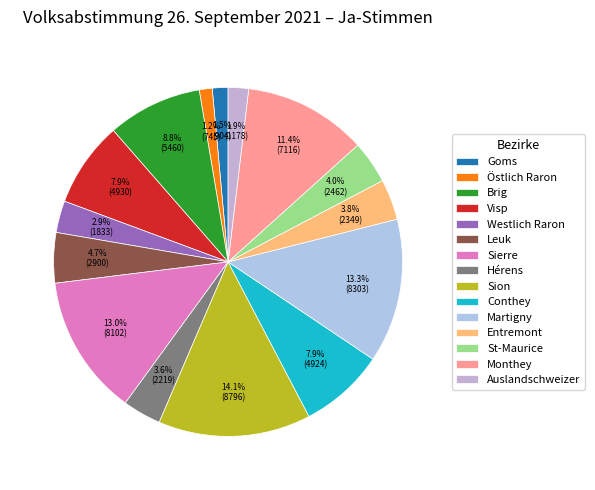

Rank the categories by value from highest to lowest.

Sion, Martigny, Sierre, Monthey, Brig, Visp, Conthey, Leuk, St-Maurice, Entremont, Hérens, Westlich Raron, Auslandschweizer, Goms, Östlich Raron